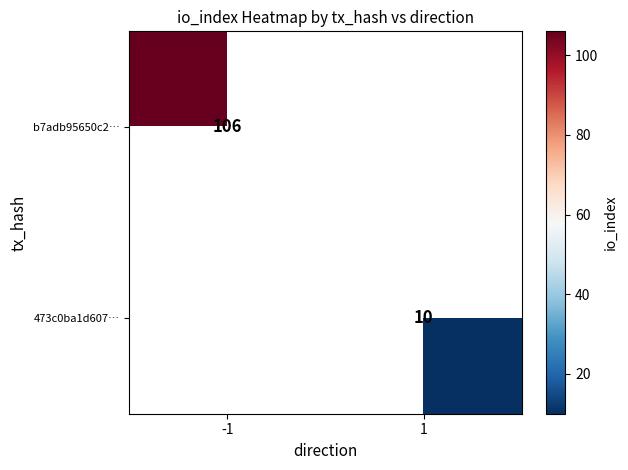

True or false: 473c0ba1d607… has a value of 10 at 1.

True